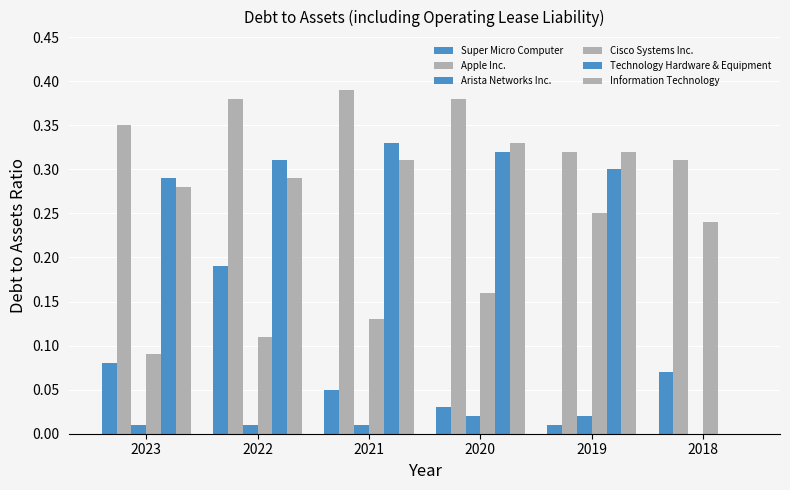

Which series has the largest total across all categories?

Apple Inc.